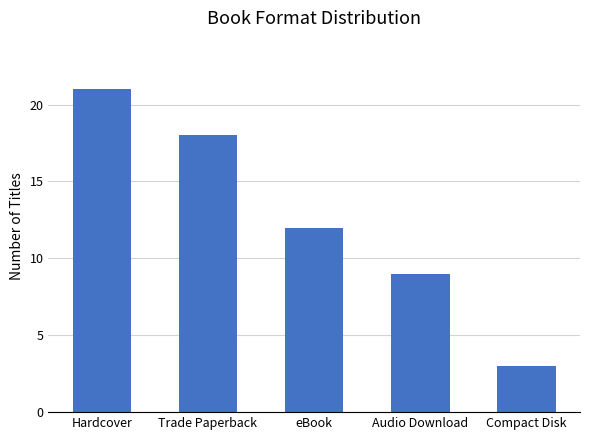

The chart shows a value of 1 at Compact Disk. True or false?

False